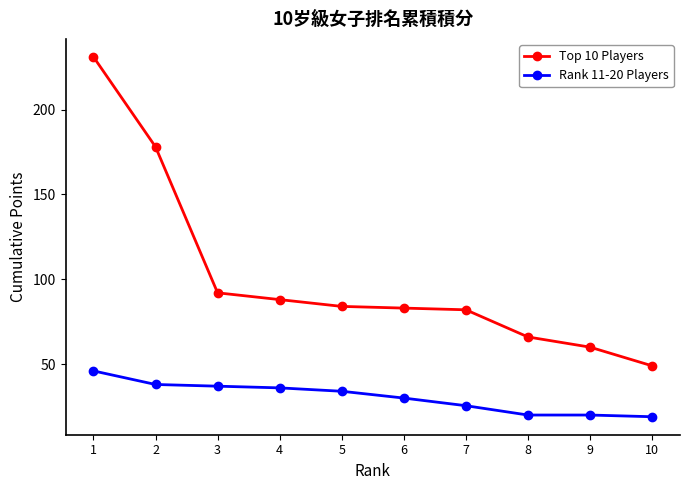

True or false: Top 10 Players and Rank 11-20 Players intersect in this chart.

False